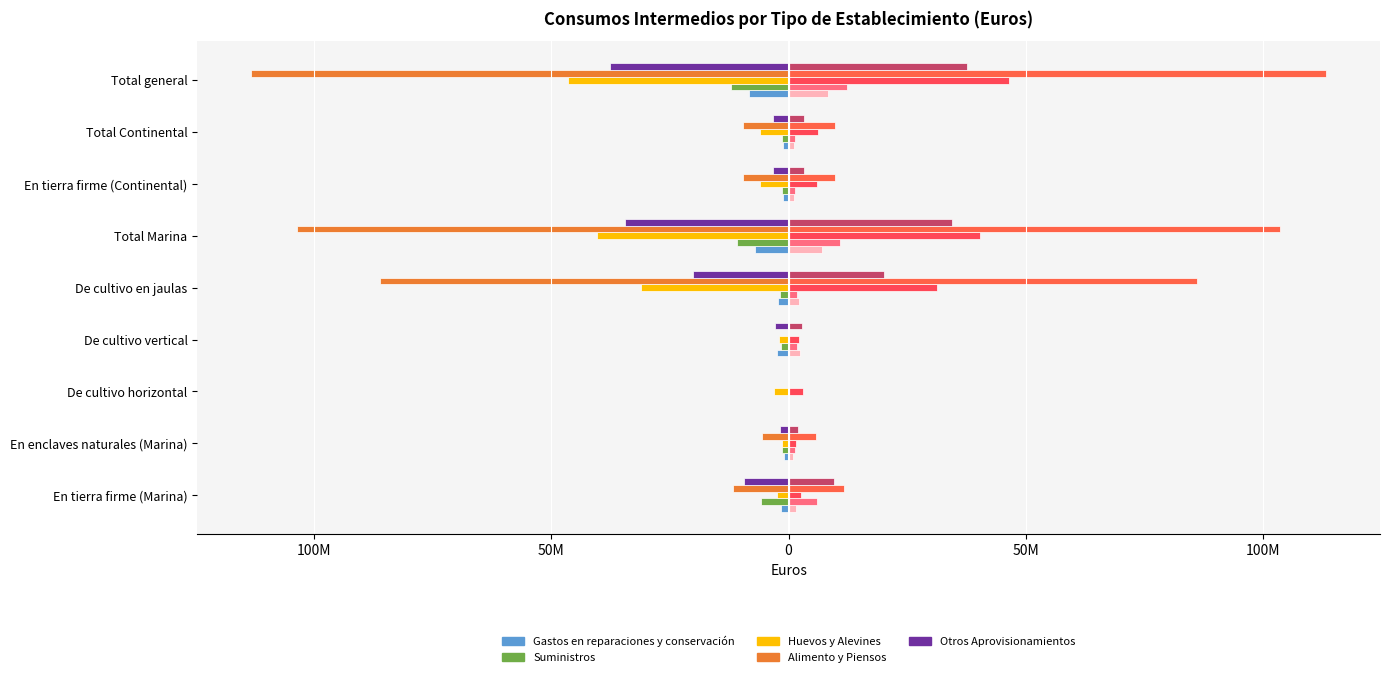

Reading left to right, list all the values displayed in this chart.

Gastos en reparaciones y conservación: -1524470.3	-894141.2	-26369.6	-2424008.2	-2230389.5	-7099378.8	-1206020.2	-1206020.2	-8305399.0
Suministros: -5903641.0	-1377602.4	-46967.7	-1676138.5	-1831885.0	-10836234.6	-1351171.7	-1363686.9	-12199921.5
Huevos y Alevines: -2512643.4	-1465317.8	-3108419.9	-2105112.2	-31186099.4	-40377592.7	-6077895.9	-6092732.4	-46470325.0
Alimento y Piensos: -11768316.2	-5686997.6	0.0	0.0	-86092058.3	-103547372.1	-9701476.7	-9707769.1	-113255141.1
Otros Aprovisionamientos: -9468129.3	-1909633.2	-95975.1	-2804178.3	-20108991.3	-34386907.3	-3209601.9	-3209601.9	-37596509.3